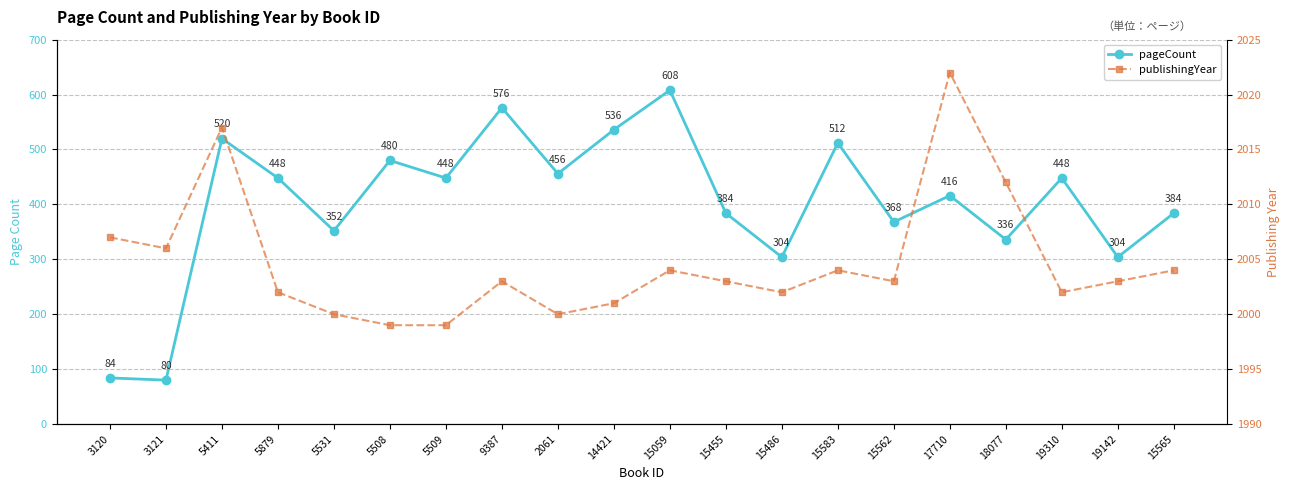

What is the difference between the maximum and minimum values in the publishingYear series?

23